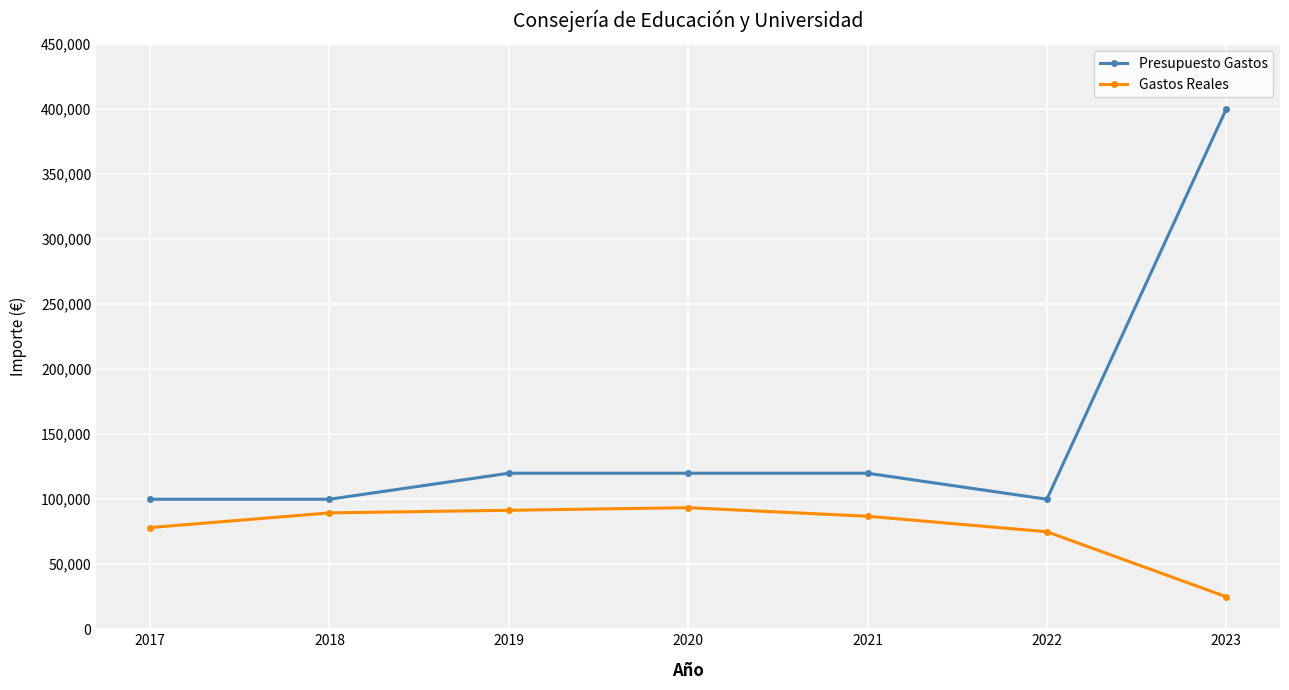

What value does the Gastos Reales series have at 2021?

86921.9